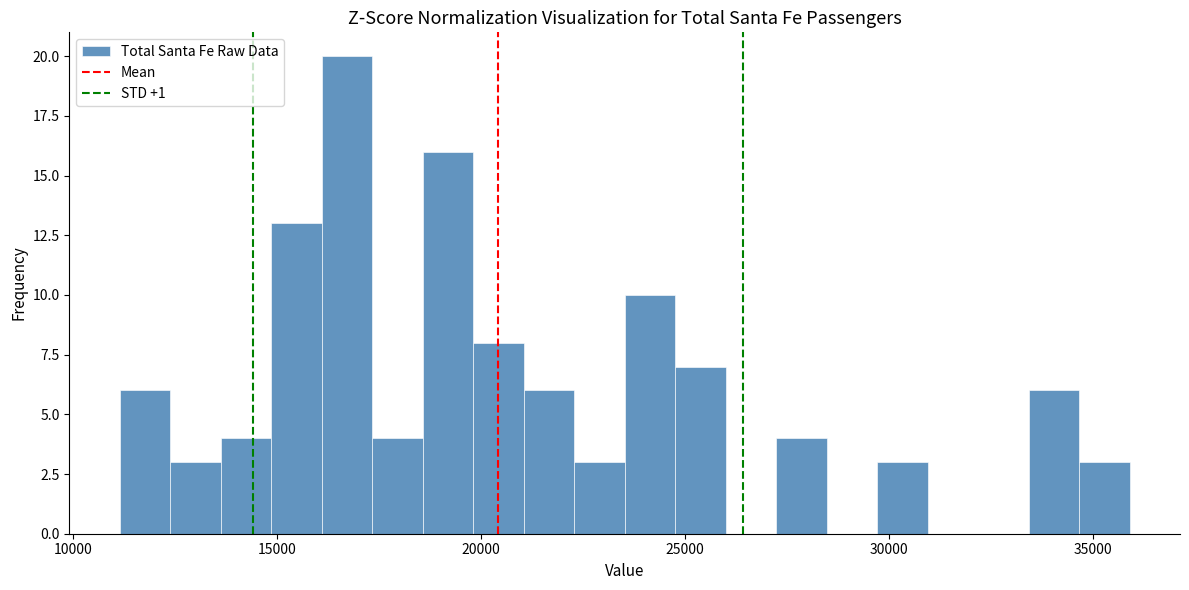

Read against the x-axis, roughly where is the centre of the tallest bar?

16500